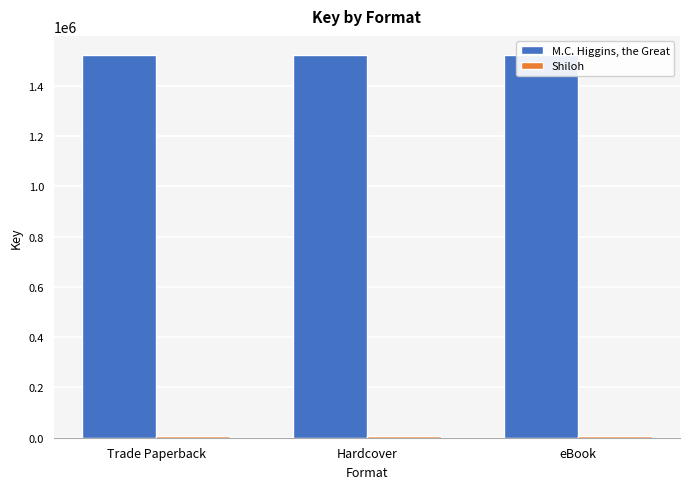

What is the difference between the highest and lowest values at Trade Paperback?

1517576